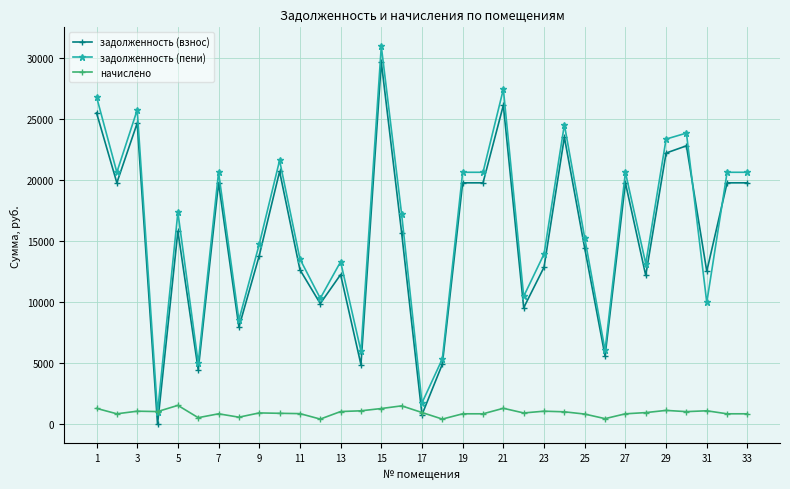

True or false: задолженность (взнос) has more than 1 points higher than both neighbors.

True